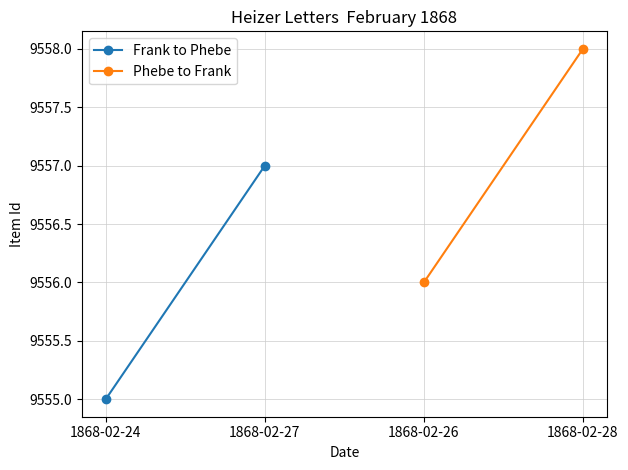

What is the maximum value shown in the chart?

9558